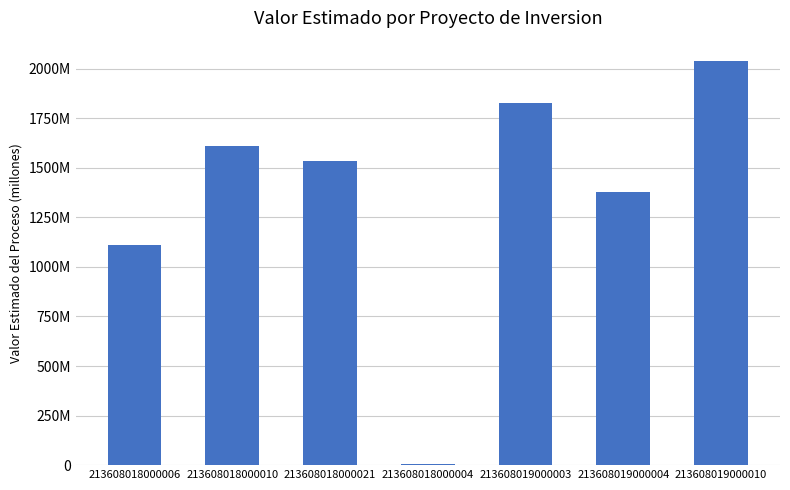

Which has a higher value, 213608019000003 or 213608019000010?

213608019000010